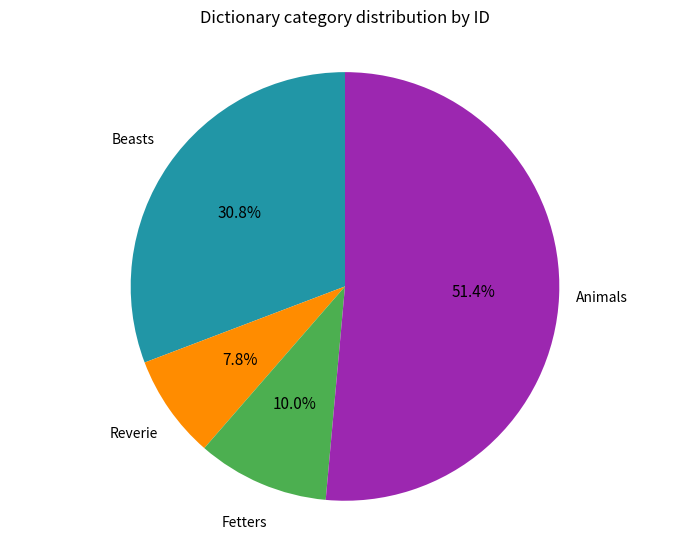

How many segments does this pie chart have?

4